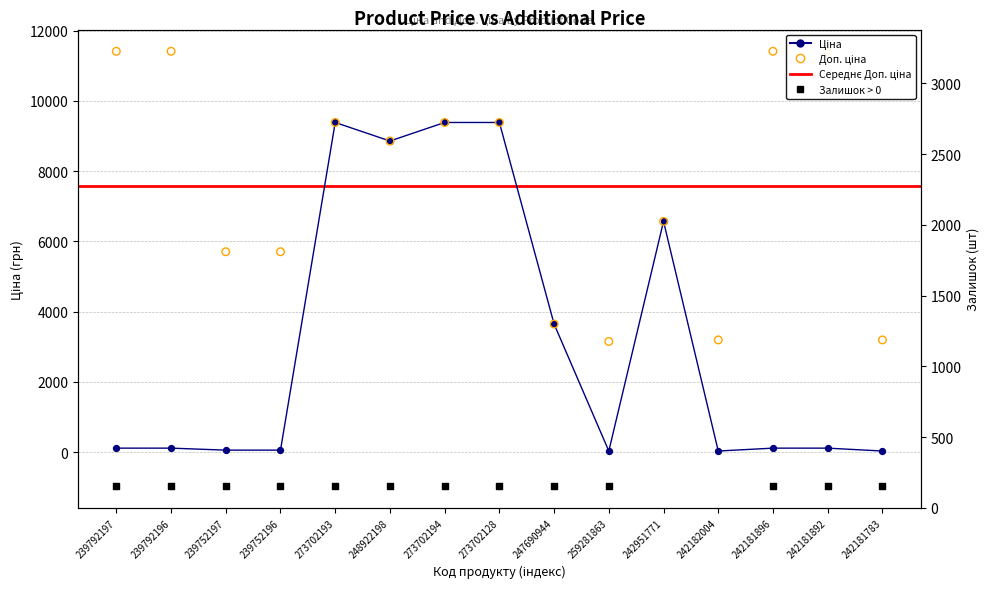

Which series reaches the minimum Y coordinate?

Залишок